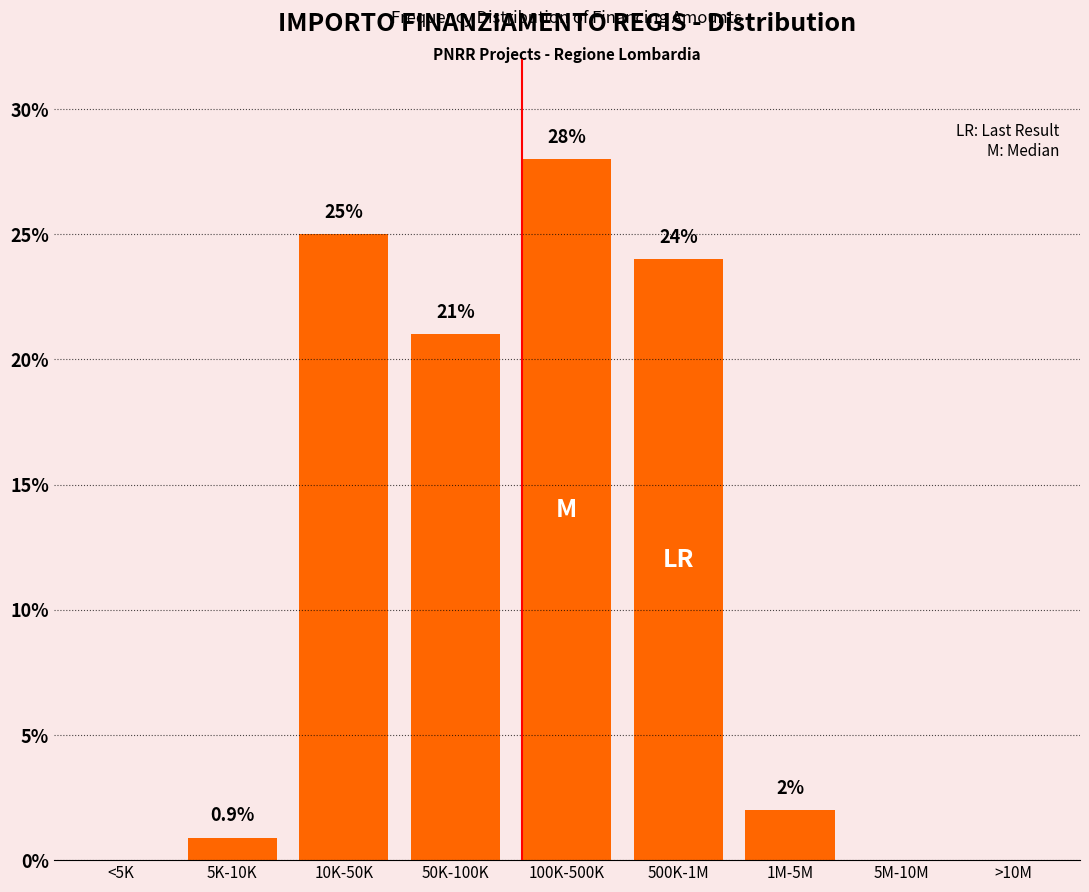

Reading left to right, list all the values displayed in this chart.

<5K=0.0	5K-10K=0.9	10K-50K=25.0	50K-100K=21.0	100K-500K=28.0	500K-1M=24.0	1M-5M=2.0	5M-10M=0.0	>10M=0.0